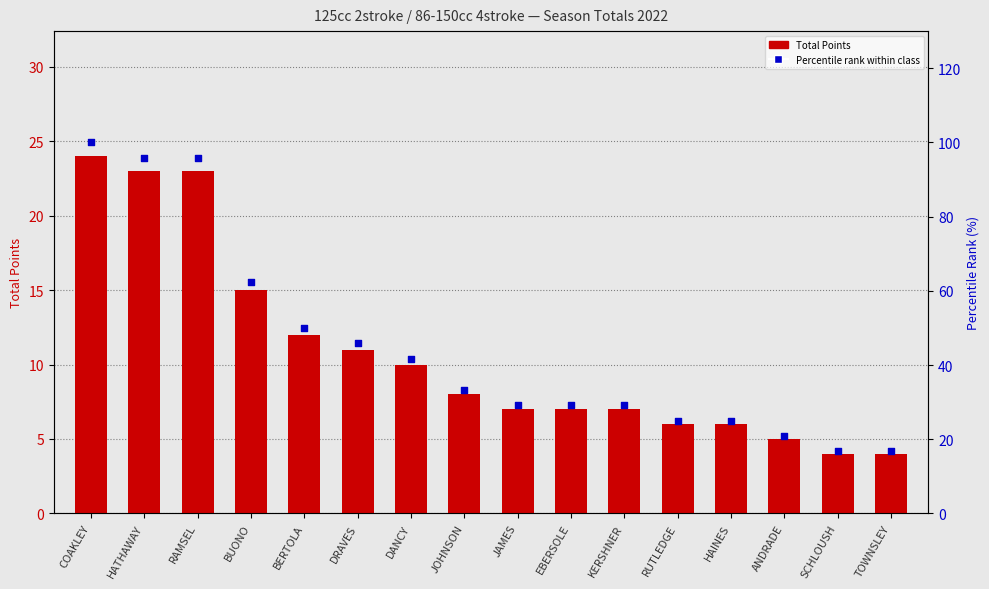

What is the total value across all series at BERTOLA?

62.0